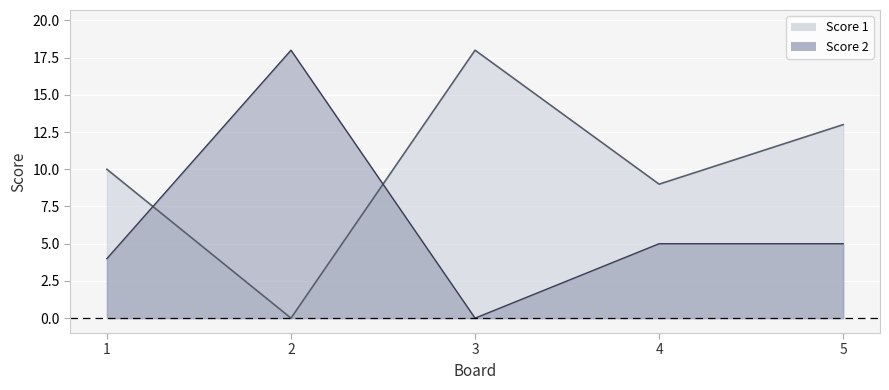

At which category does Score 1 reach its first local peak?

3